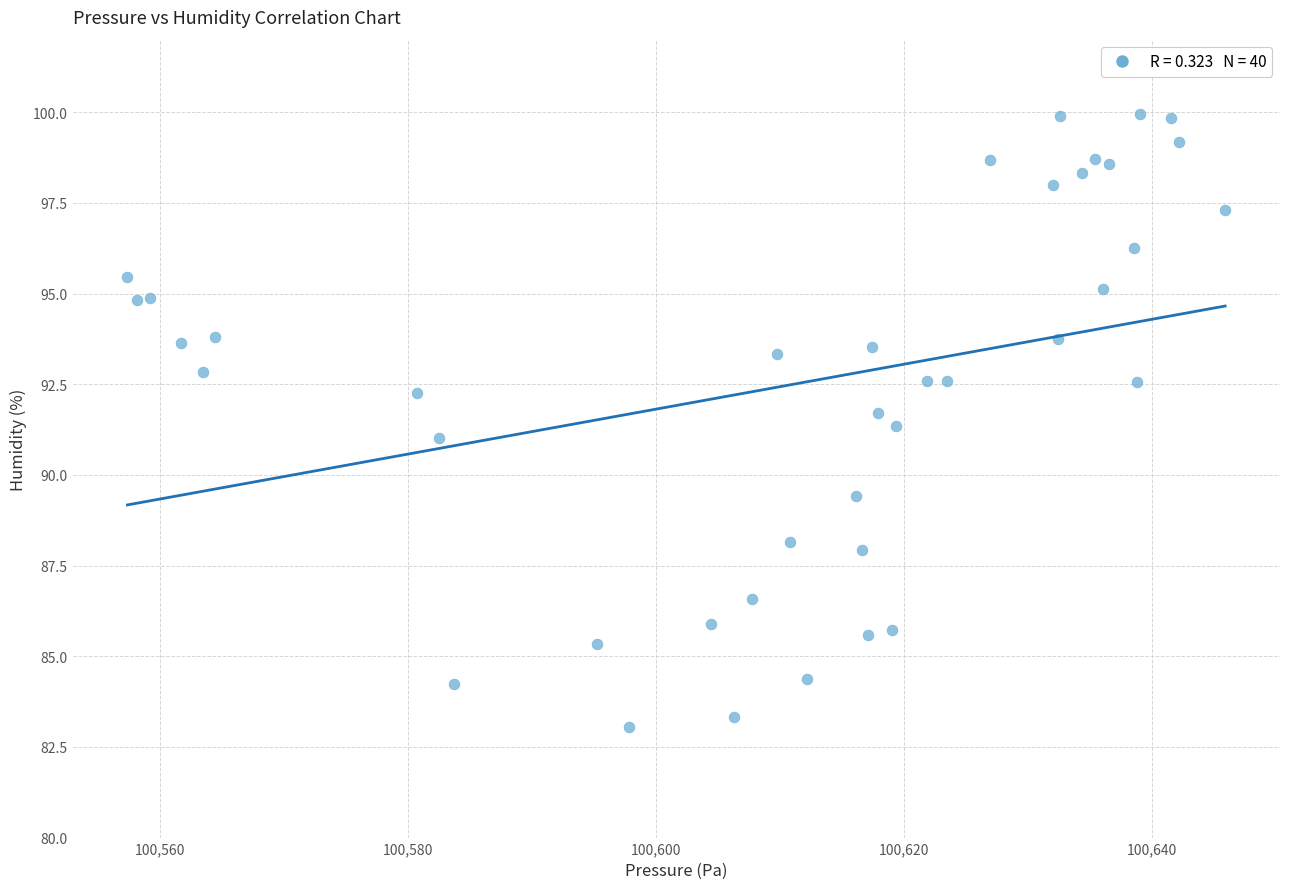

What is the range of X values (max minus min)?

88.5